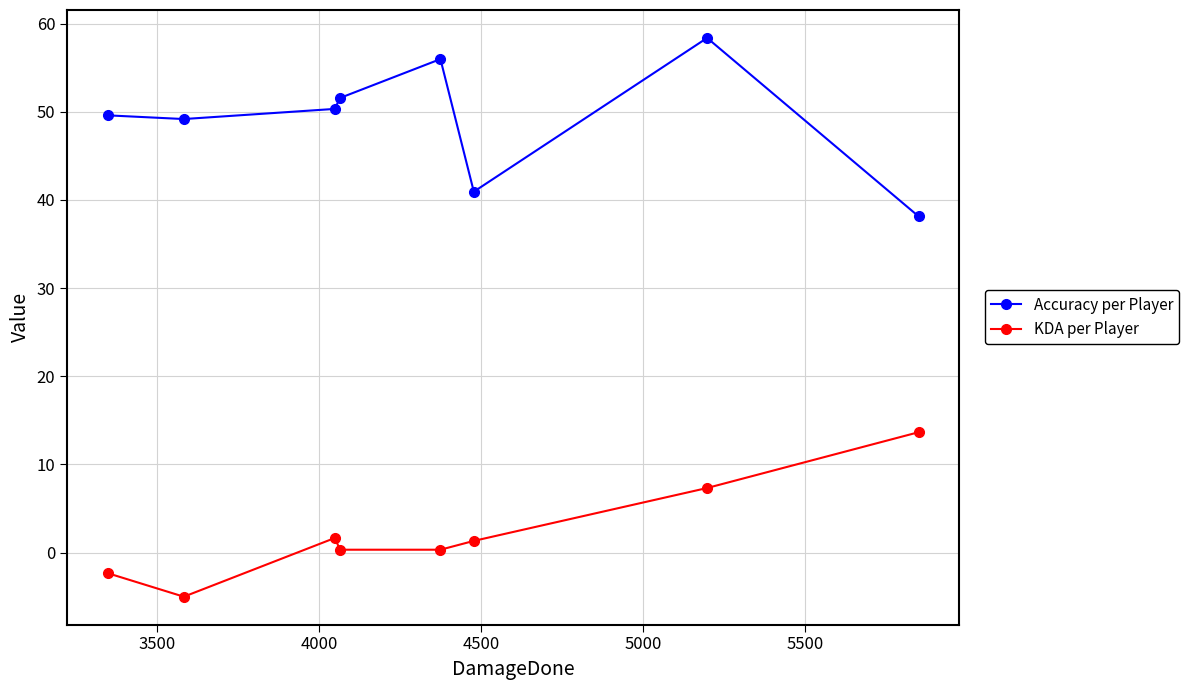

Reading left to right, what are all the values shown in this chart?

Accuracy per Player: 49.6	49.2	50.3	51.6	56.0	40.9	58.4	38.1
KDA per Player: -2.3	-5.0	1.7	0.3	0.3	1.3	7.3	13.7